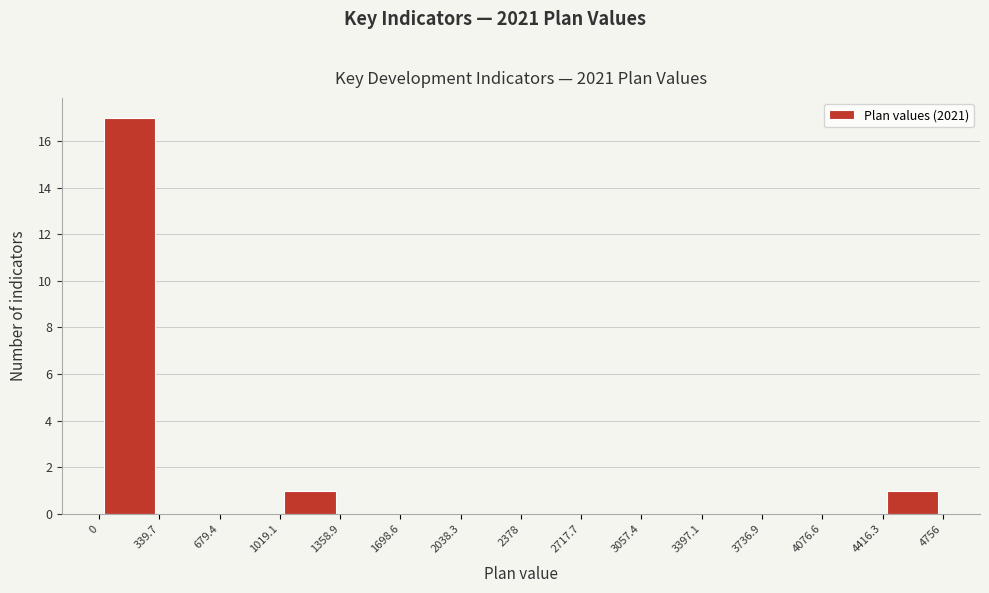

Reading left to right, transcribe this chart: for each bar, give the range it covers on the x-axis and its height. The values are not printed on the chart, so give them approximately, as read against the axis.

0 to 339.7: 17
339.7 to 679.4: 0
679.4 to 1019.1: 0
1019.1 to 1358.9: 1
1358.9 to 1698.6: 0
1698.6 to 2038.3: 0
2038.3 to 2378: 0
2378 to 2717.7: 0
2717.7 to 3057.4: 0
3057.4 to 3397.1: 0
3397.1 to 3736.9: 0
3736.9 to 4076.6: 0
4076.6 to 4416.3: 0
4416.3 to 4756: 1